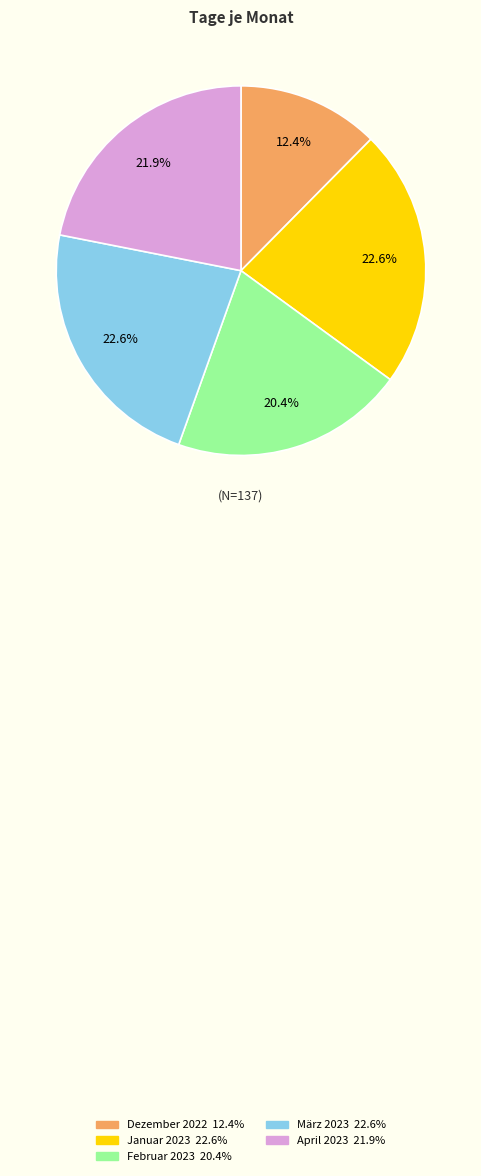

Is there a majority slice in this chart?

No